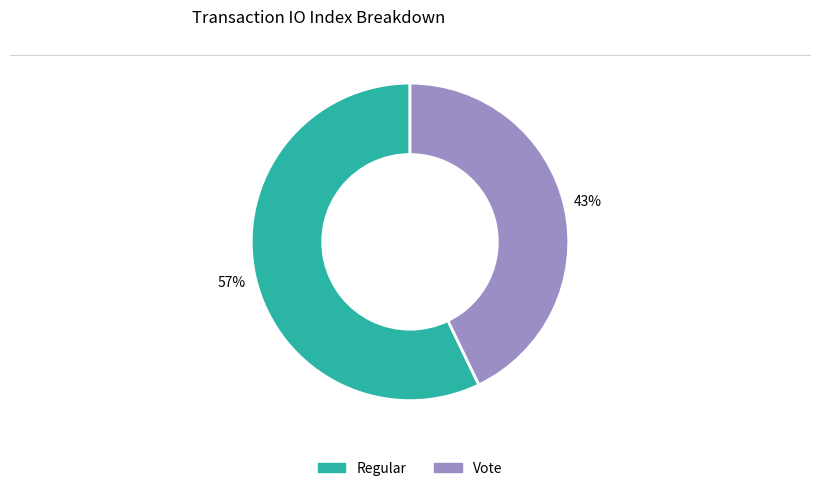

Which has a higher value, Regular or Vote?

Regular